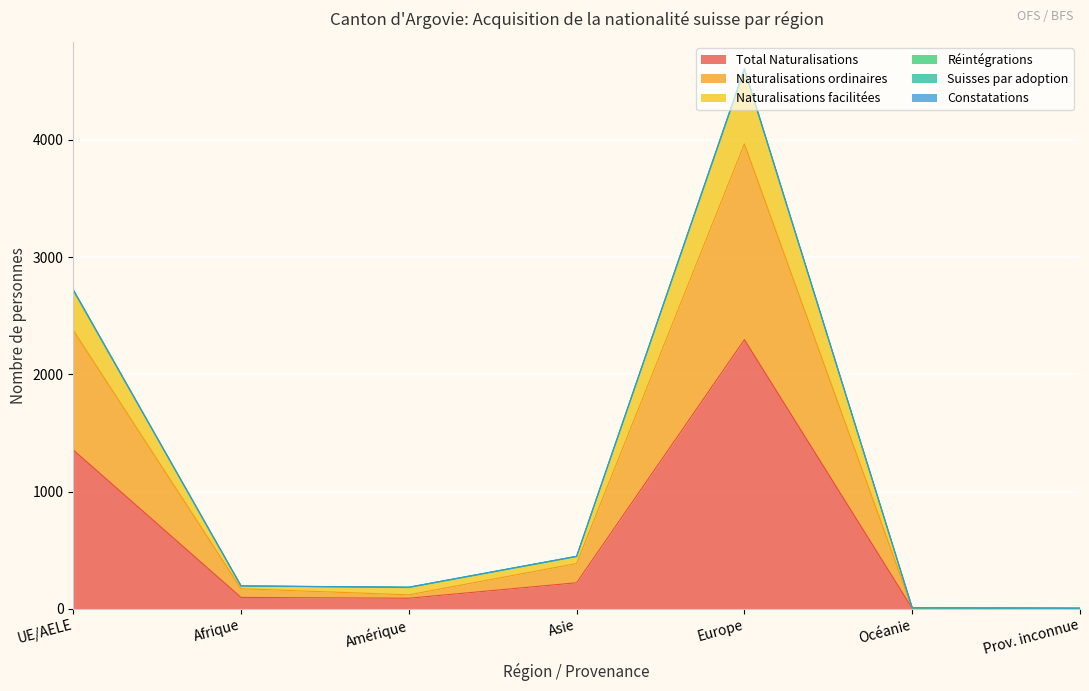

What is the difference between the Total Naturalisations values at UE/AELE and Océanie?

1351